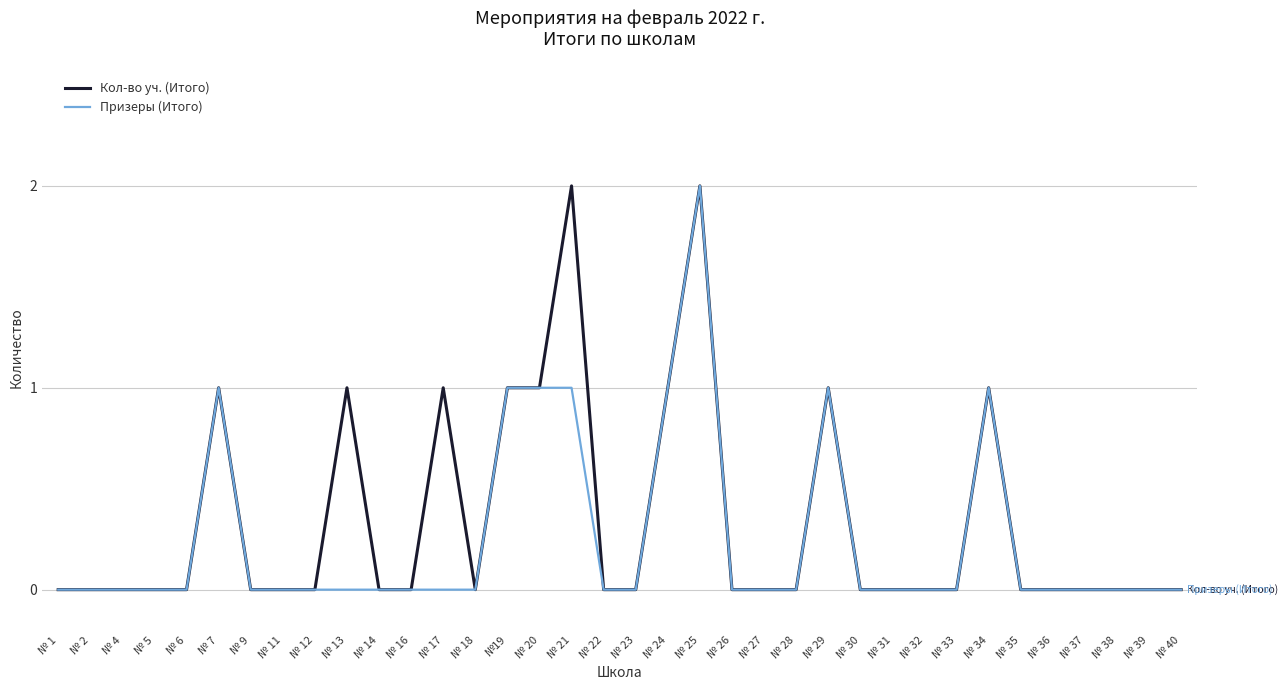

How many lines are shown in the chart?

2